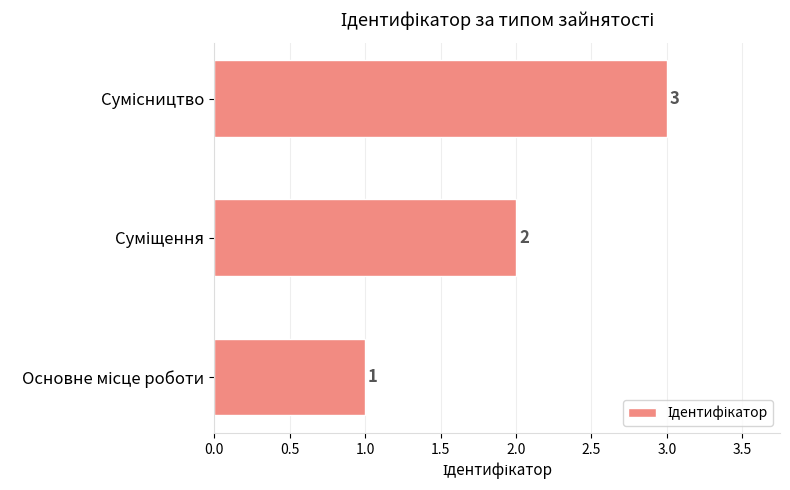

What is the sum of all values?

6